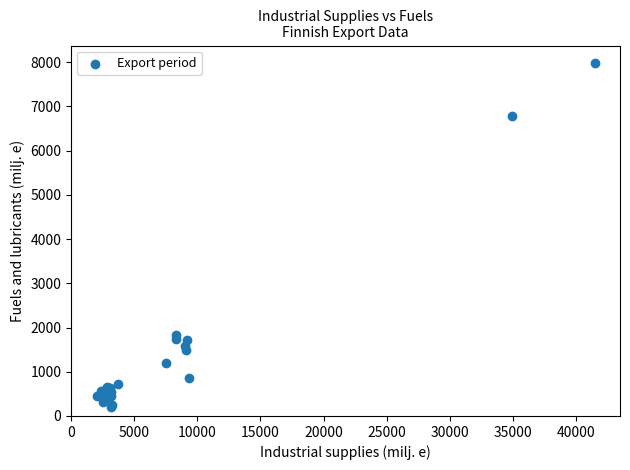

What Y value in the scatter plot is closest to 4096?

1830.9